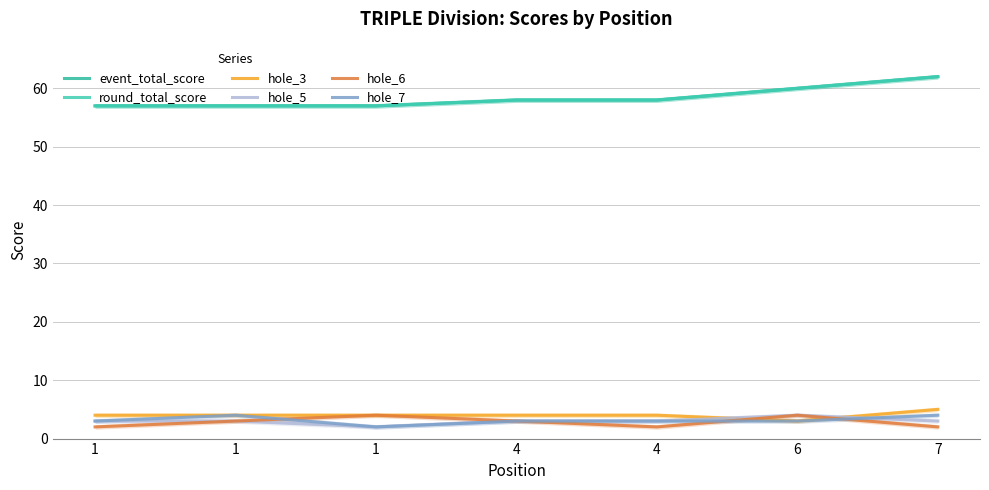

True or false: hole_3 and hole_5 cross at least once.

True